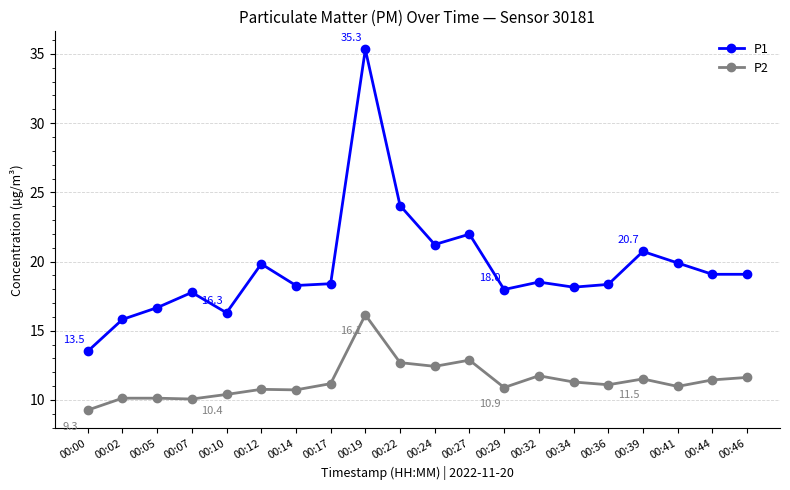

The value of P2 at 00:29 is 7.4. True or false?

False